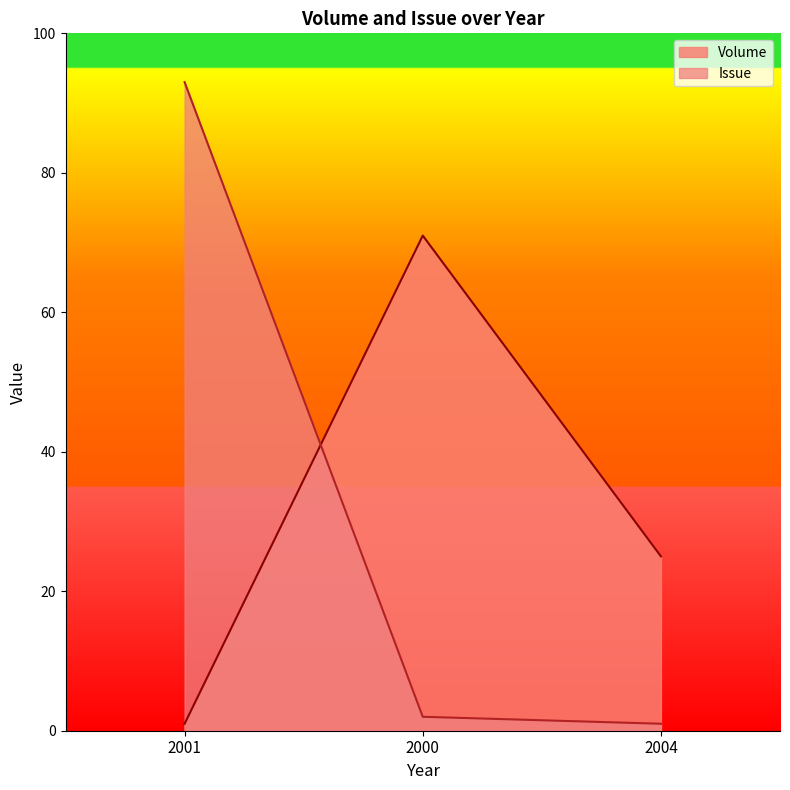

What is the total value across all series at 2004?

26